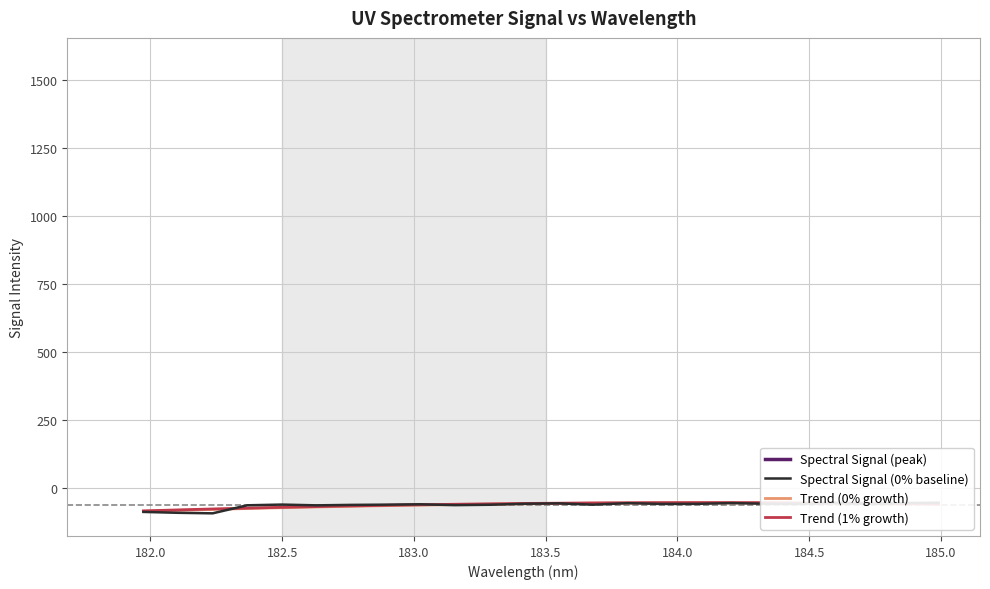

Does the chart display data point markers on the line(s)?

No